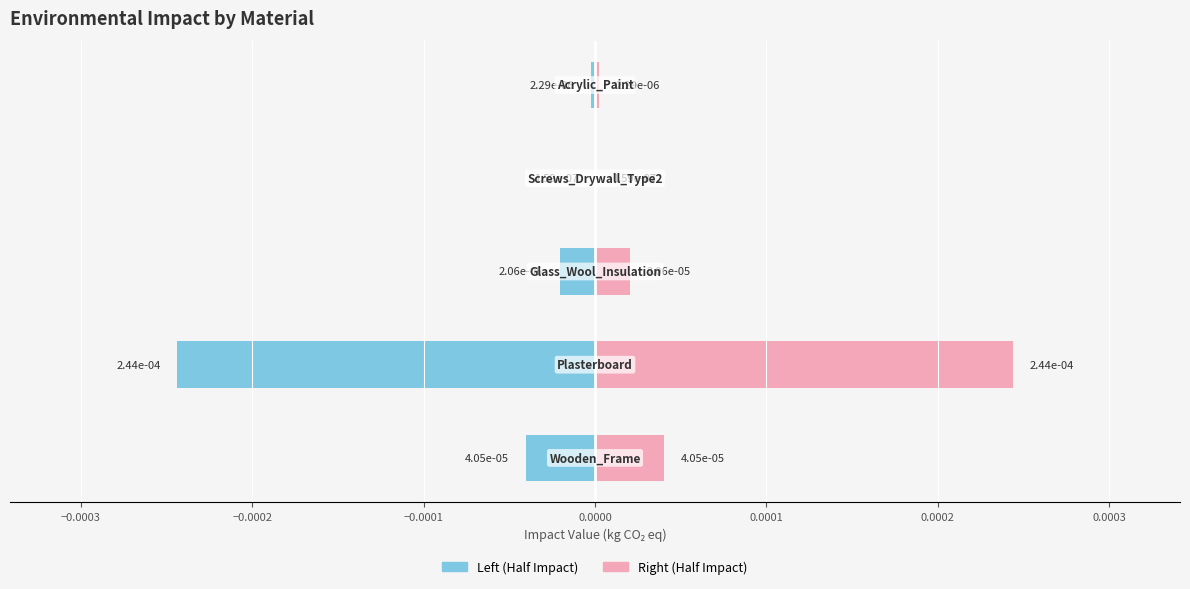

The value of Right Half at −0.0003 is 0.0. True or false?

False